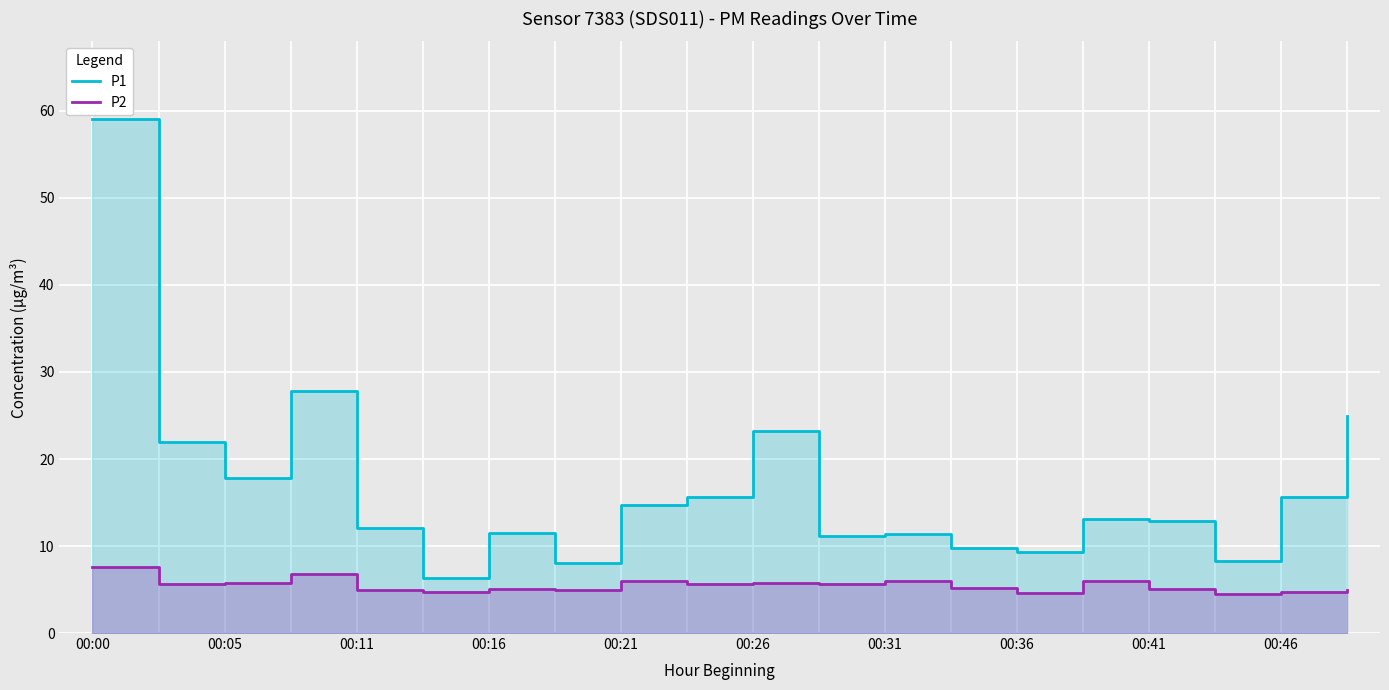

The value of P1 at 00:36 is 10.9. True or false?

False